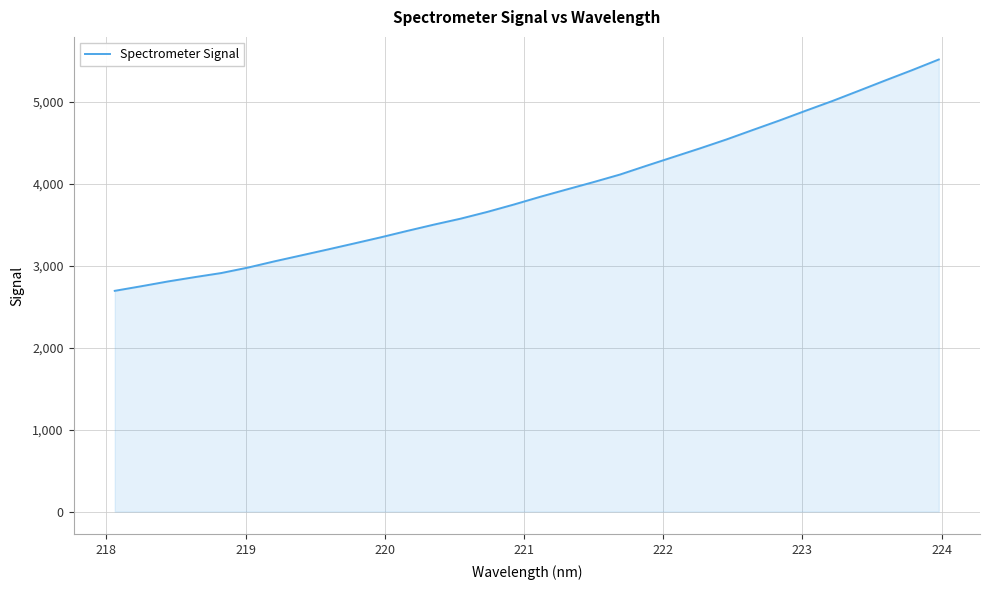

What is the maximum value shown in the chart?

5515.6